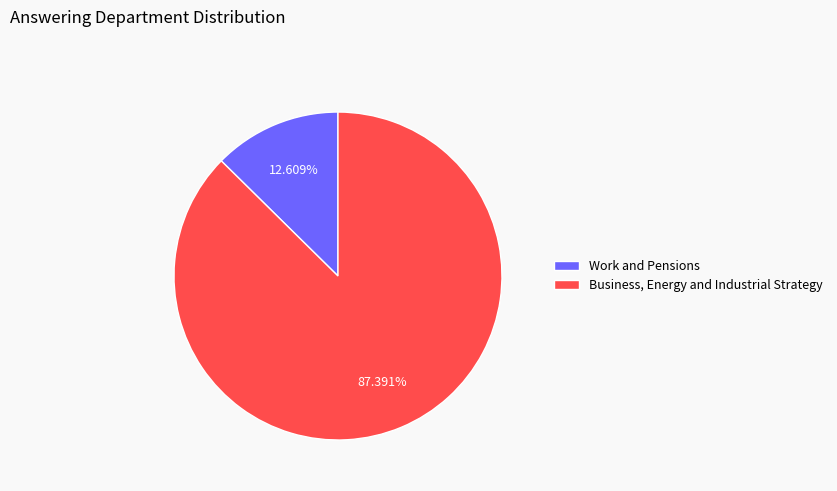

What is the ratio of the value at Work and Pensions to the value at Business, Energy and Industrial Strategy?

0.1